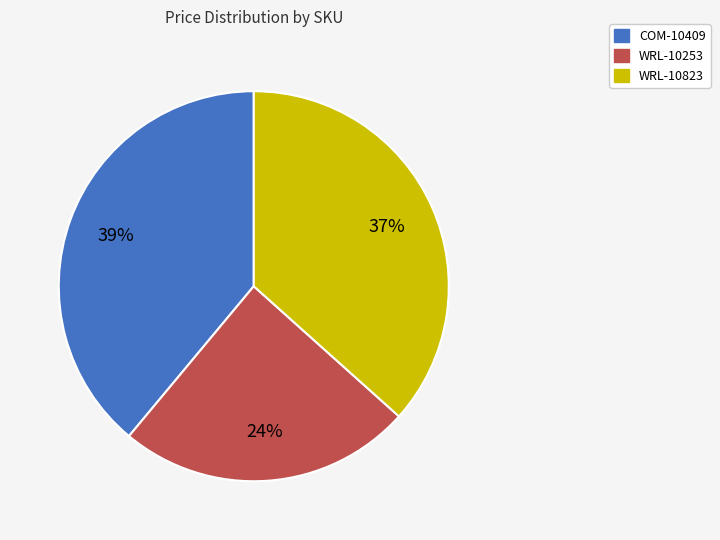

Do COM-10409 and WRL-10823 together represent more than half of the pie?

Yes